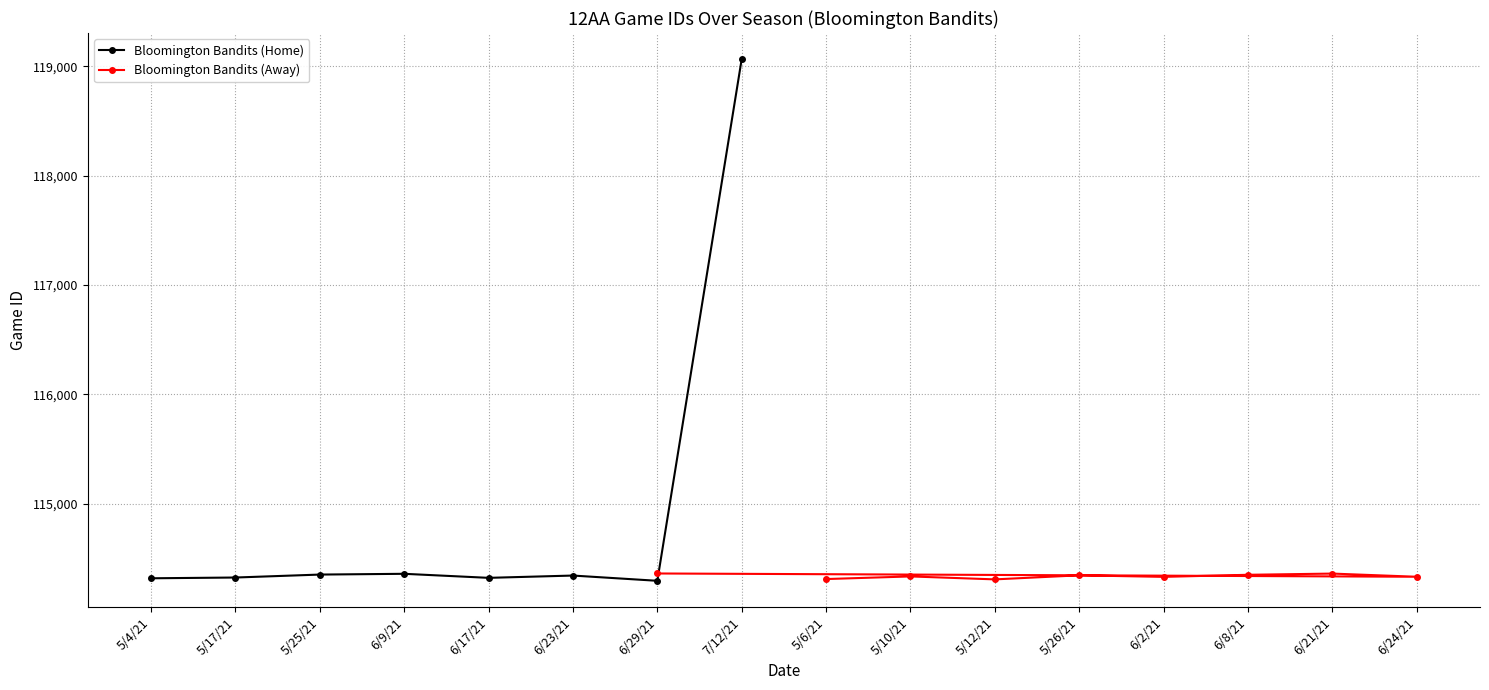

Is it true that Bloomington Bandits (Home) equals 176792 at 5/26/21?

False